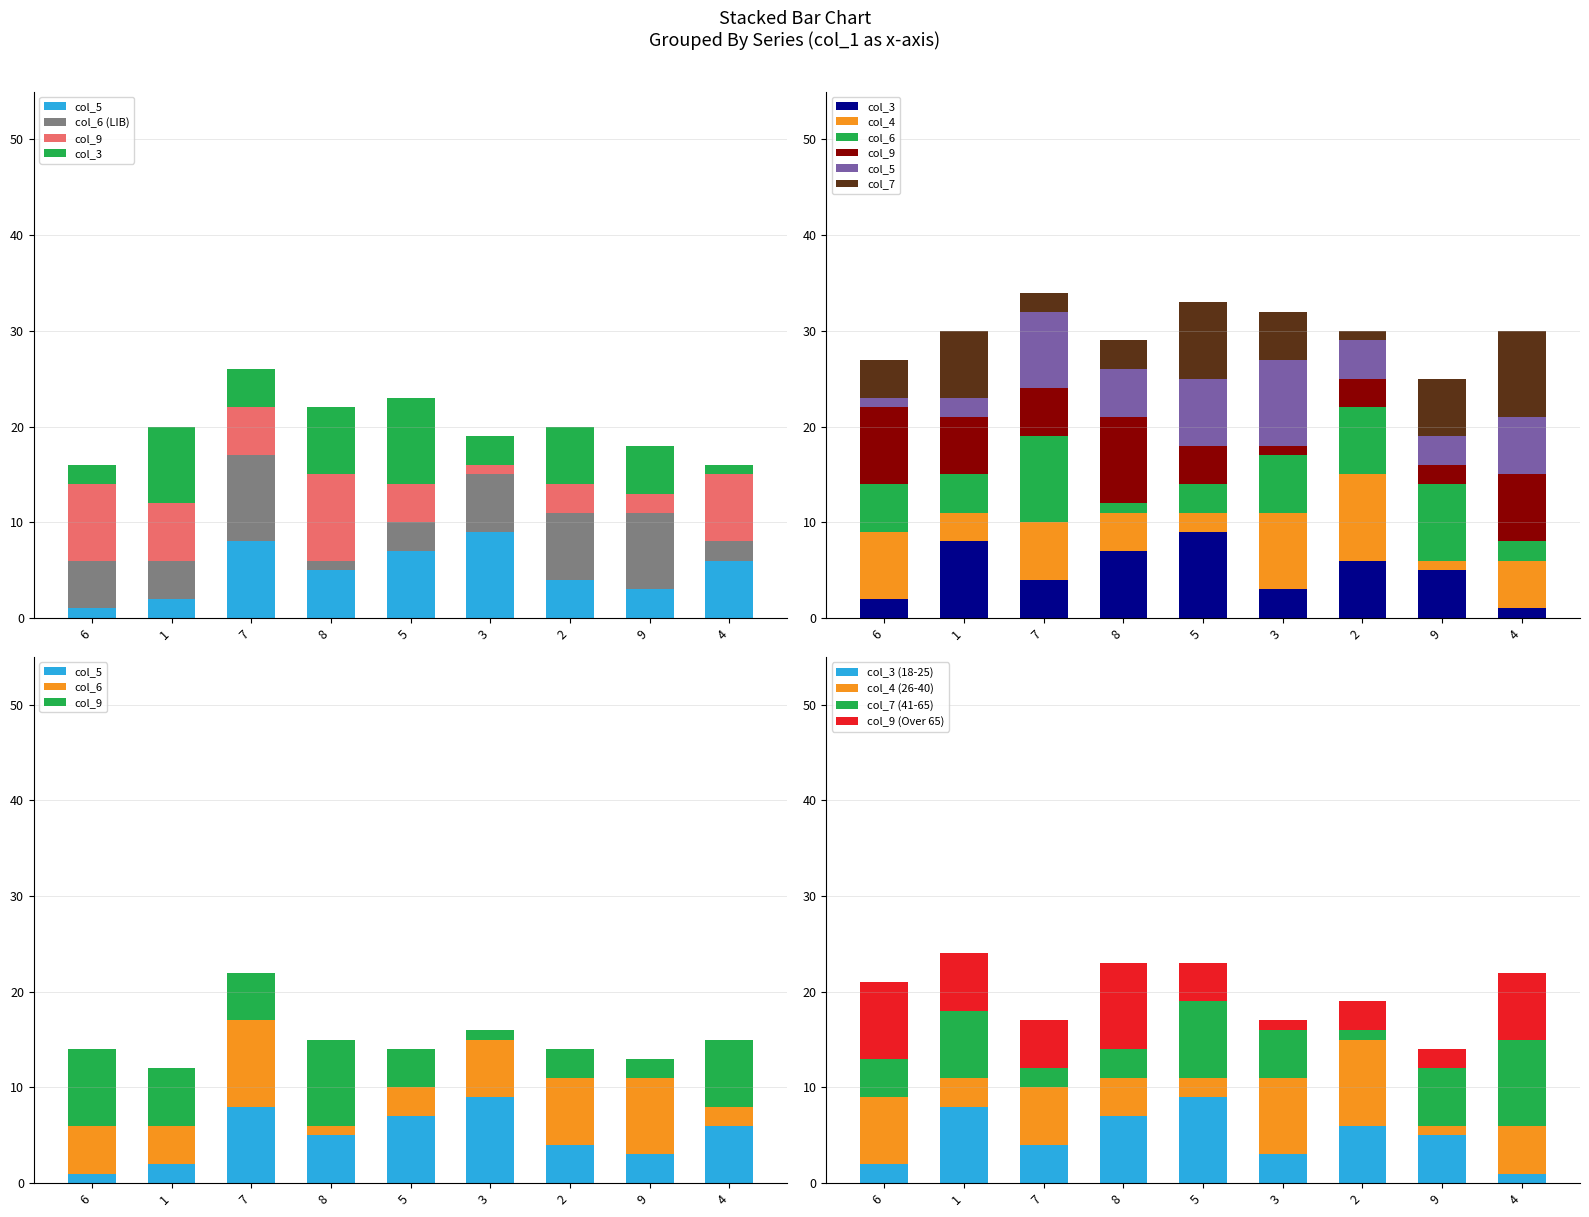

What is the sum of all col_7 values?

45